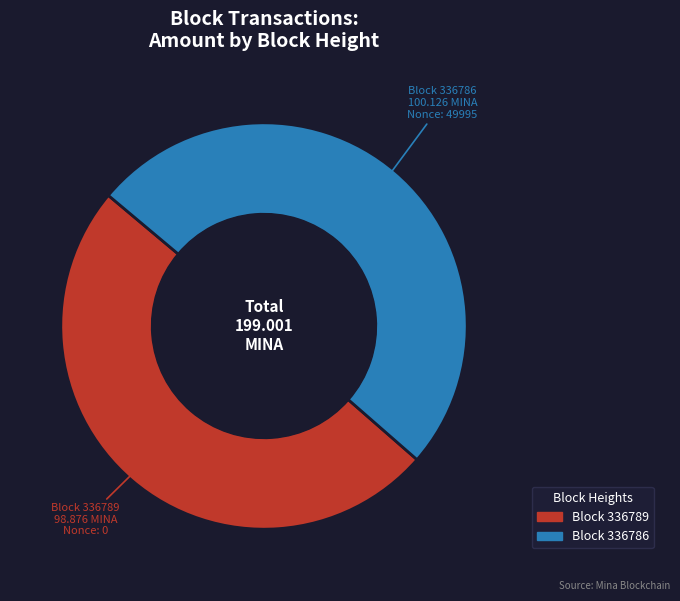

Is there any slice that represents more than half of the pie?

Yes